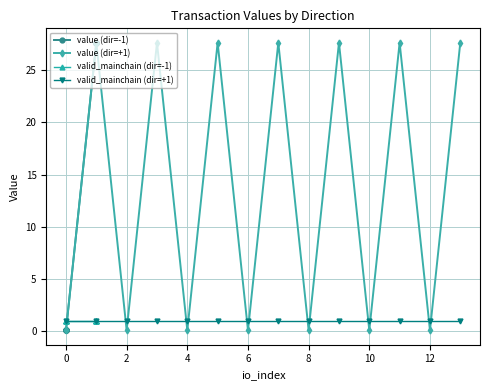

True or false: valid_mainchain (dir=-1) and valid_mainchain (dir=+1) intersect in this chart.

False